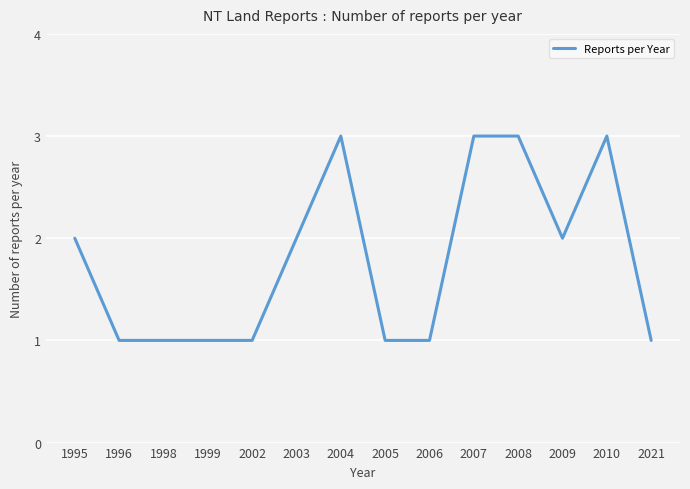

Approximately how many times larger is the value at 1998 compared to 2005?

1.0